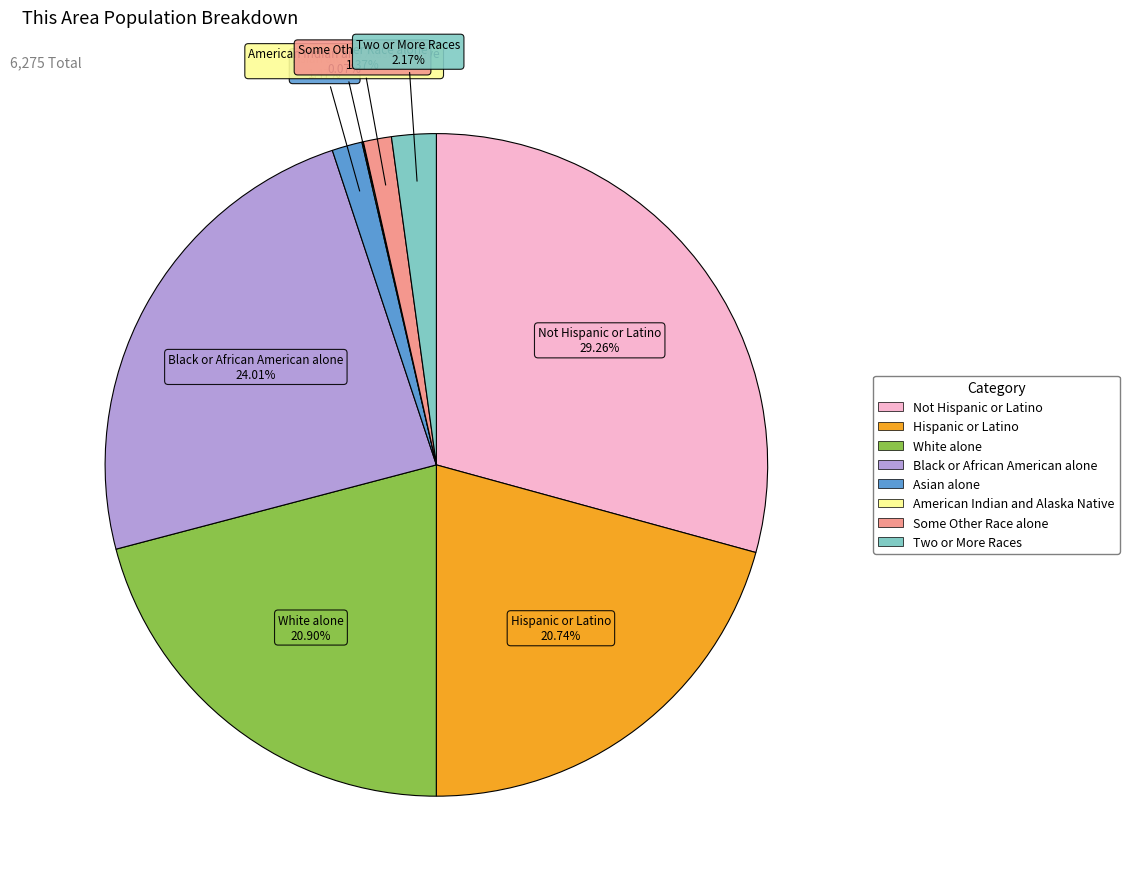

Which has a higher value, Hispanic or Latino or Not Hispanic or Latino?

Not Hispanic or Latino